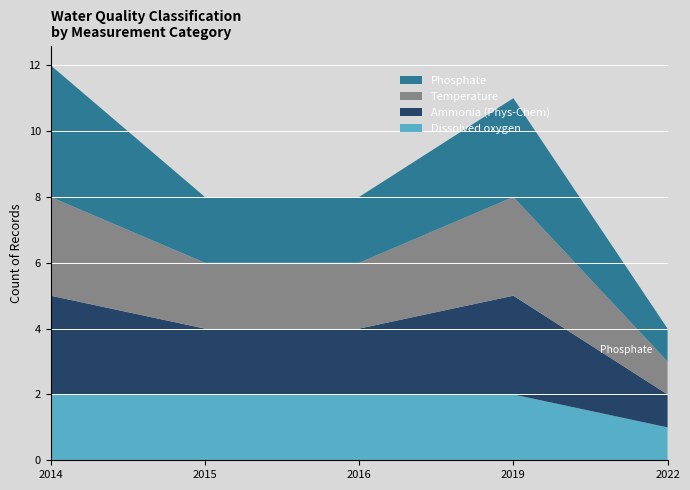

Reading left to right, extract all data points from this chart.

Dissolved oxygen: 2014=2	2015=2	2016=2	2019=2	2022=1
Ammonia (Phys-Chem): 2014=3	2015=2	2016=2	2019=3	2022=1
Temperature: 2014=3	2015=2	2016=2	2019=3	2022=1
Phosphate: 2014=4	2015=2	2016=2	2019=3	2022=1